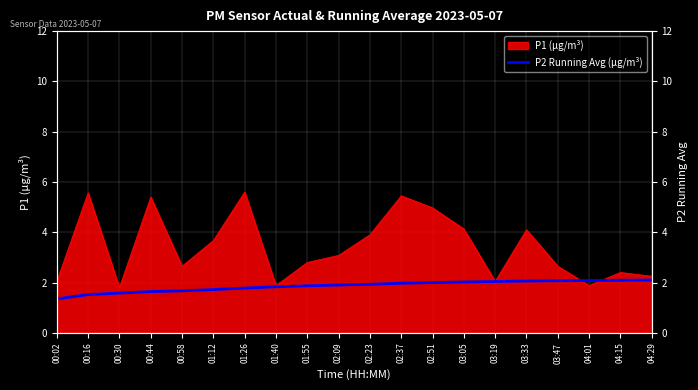

At which category does the chart reach its minimum across all series?

00:02